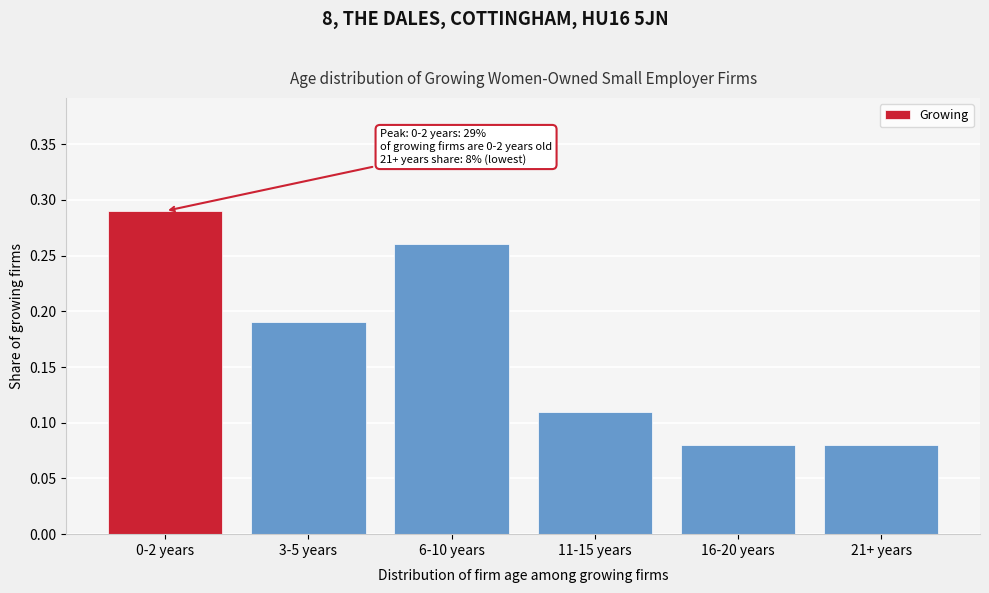

Between 0-2 years and 21+ years, which is larger?

0-2 years